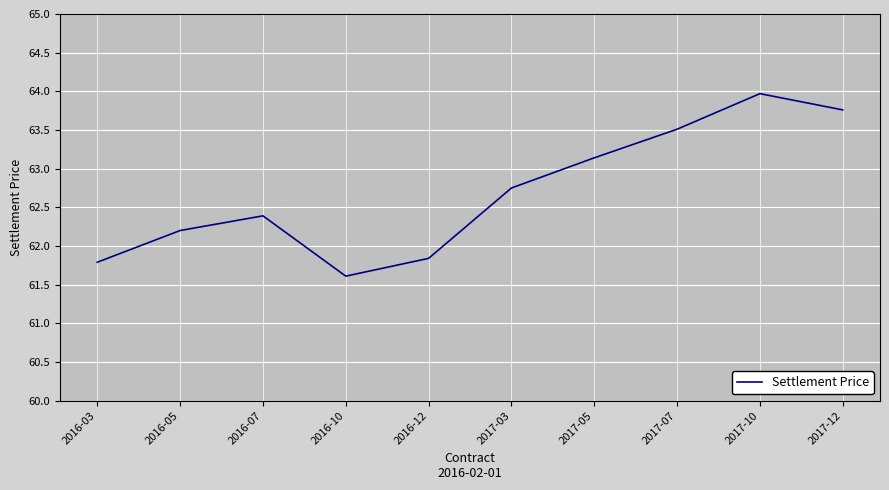

At which label does the data first exceed 62?

2016-05